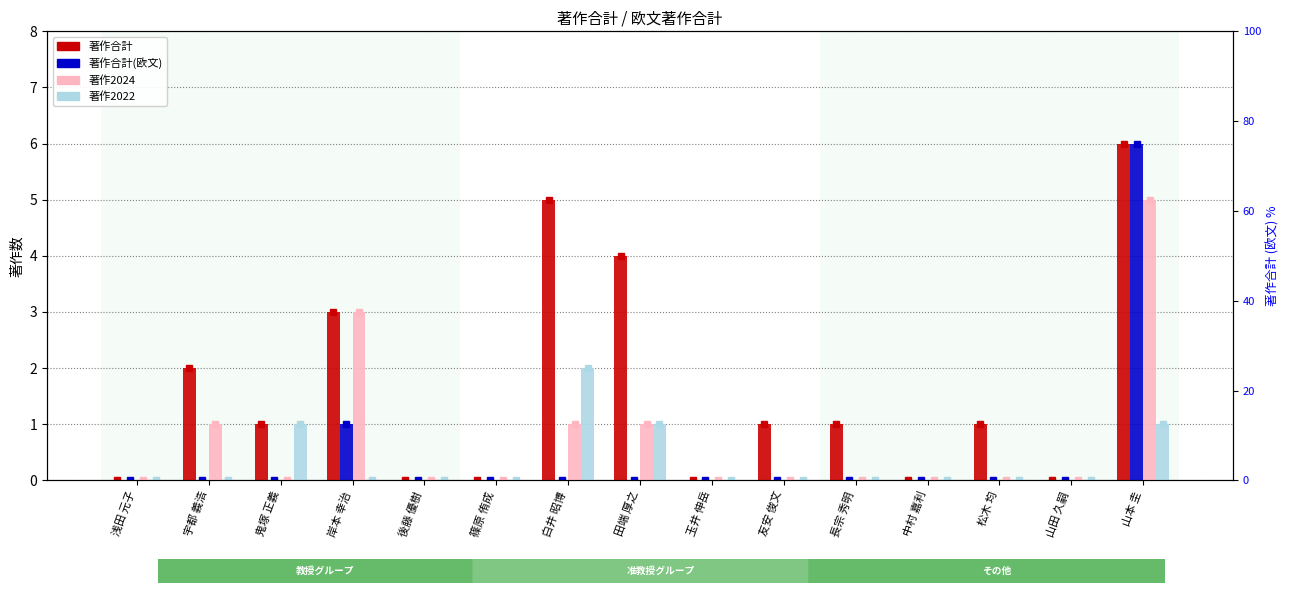

Which series has the widest spread of values?

著作合計